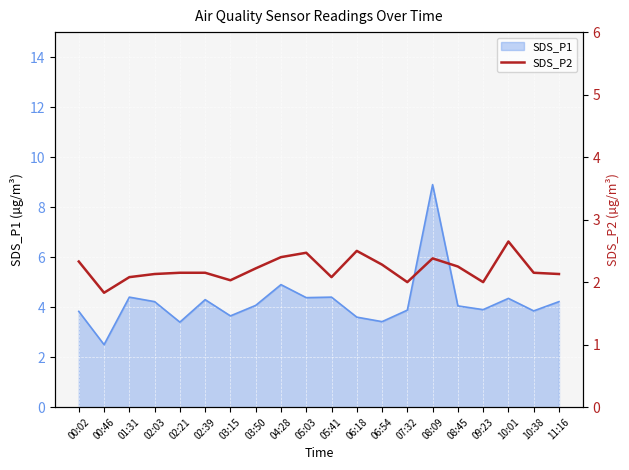

Between 00:46 and 08:09, which is larger?

08:09